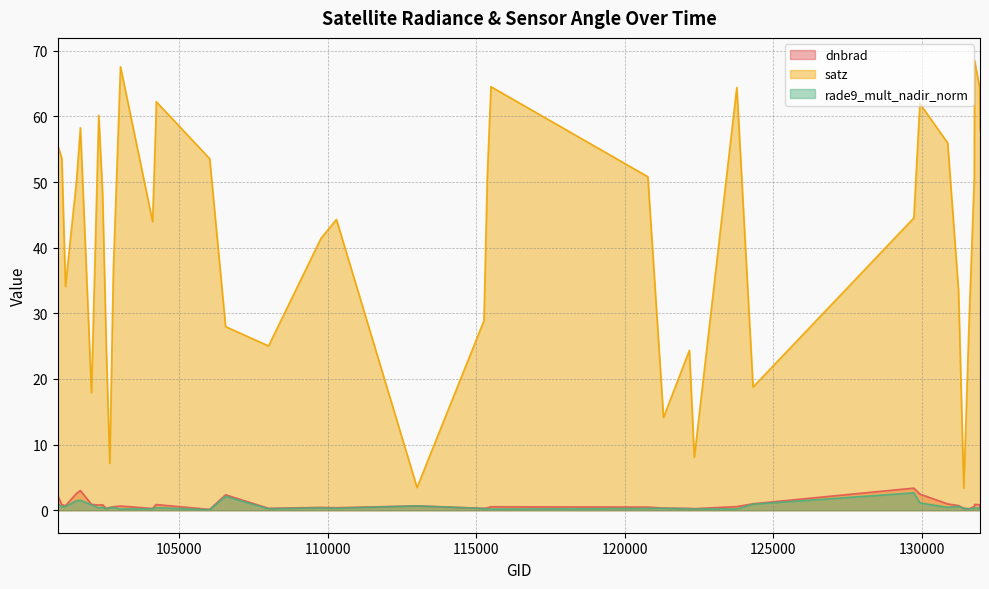

How many data points does each series have?

40